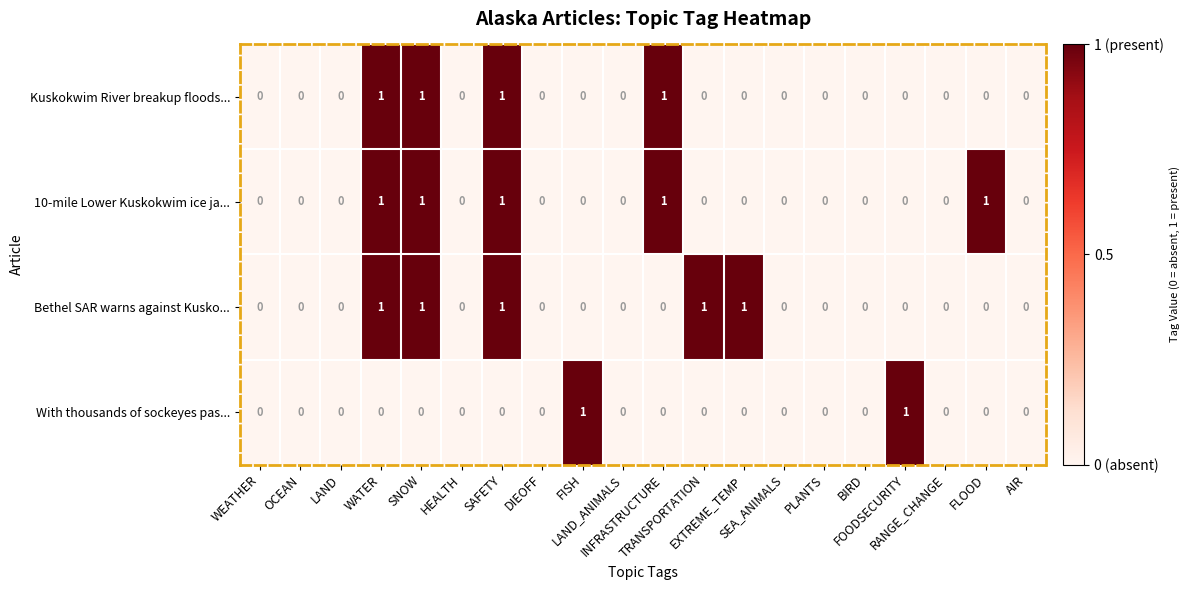

What is the difference between the highest and lowest values at EXTREME_TEMP?

1